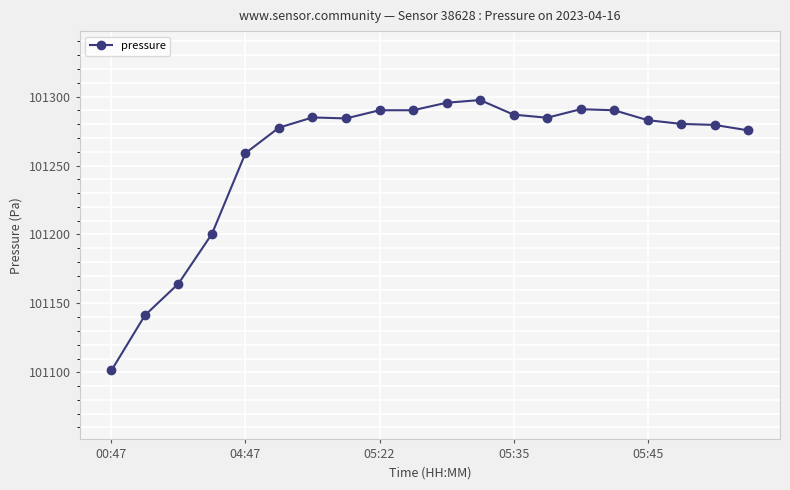

What is the greatest value displayed?

101297.5